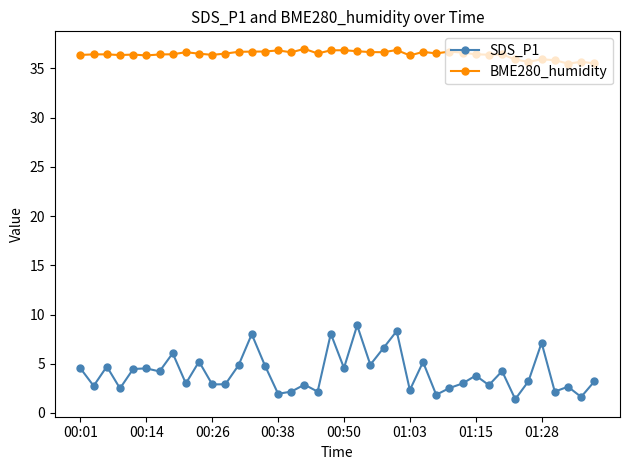

What is the value of the BME280_humidity point at the 15th from the left?

36.7